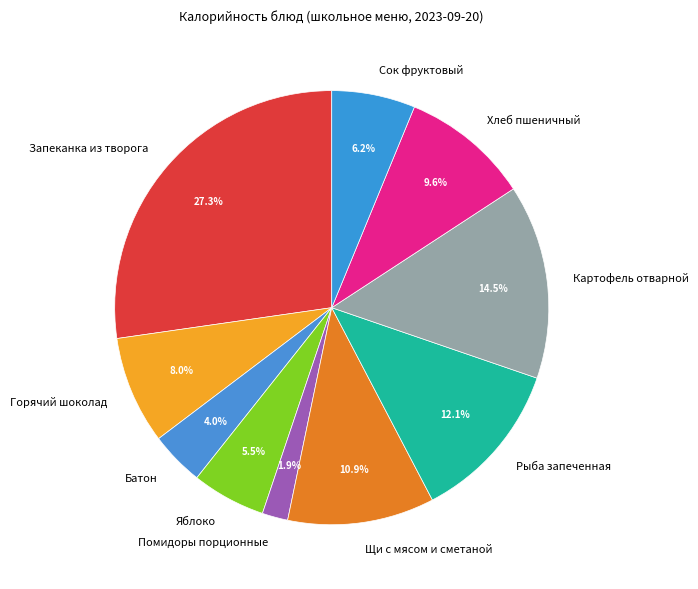

What is the smallest slice in the pie chart?

Помидоры порционные